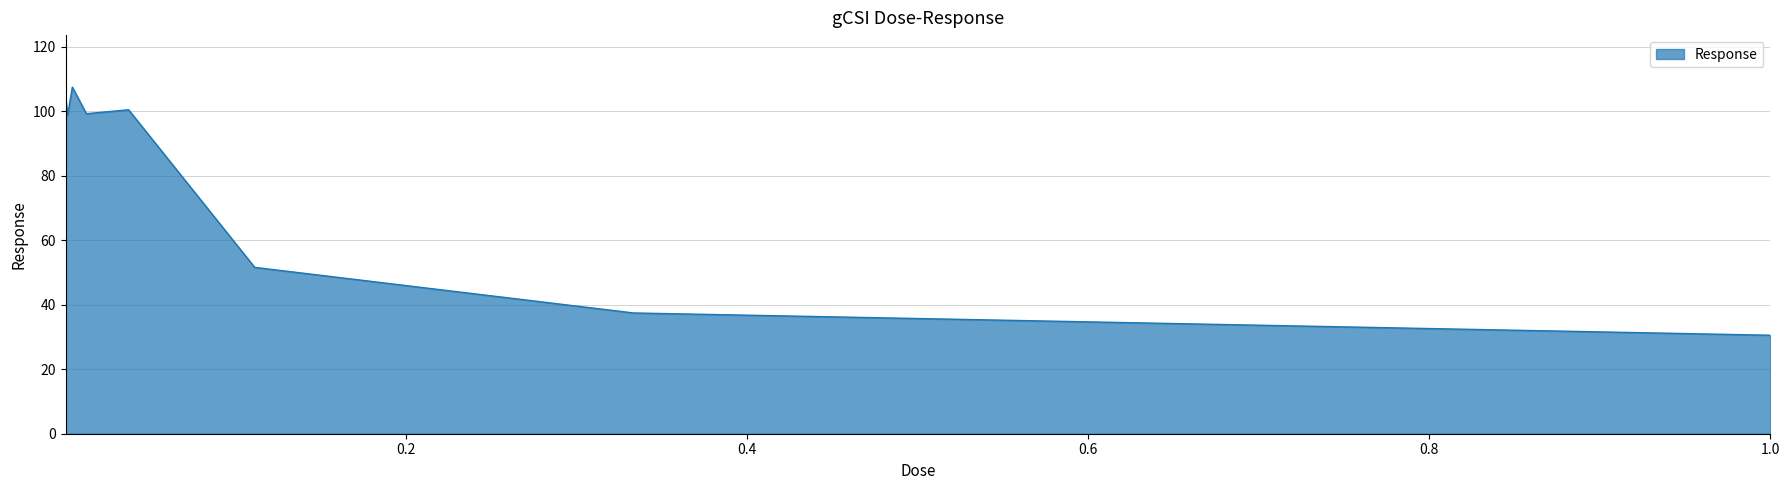

What is the minimum value shown in the chart?

30.6